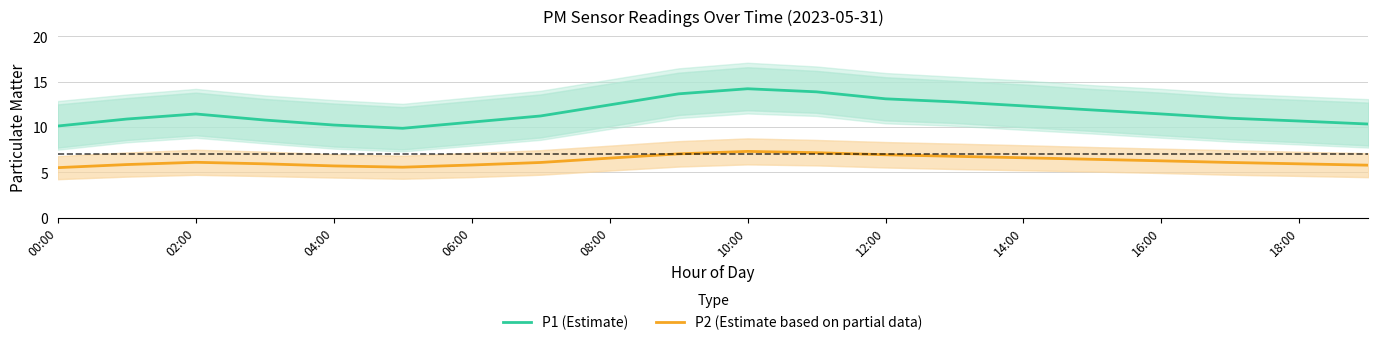

Is it true that P2 (Estimate based on partial data) equals 2.2 at 14:00?

False